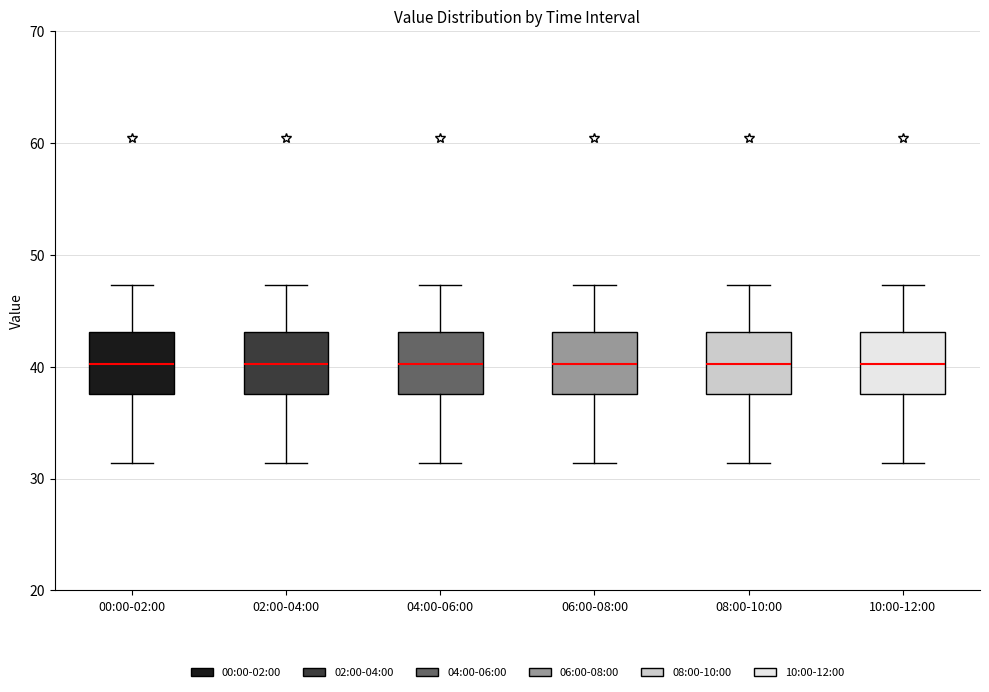

Reading left to right, read every box against the y-axis: the position of its median line, the range the box covers, and the ends of its whiskers. The values are not printed on the chart, so give them approximately, as read against the axis.

00:00-02:00: median 40, box 38 to 43, whiskers 31 to 47
02:00-04:00: median 40, box 38 to 43, whiskers 31 to 47
04:00-06:00: median 40, box 38 to 43, whiskers 31 to 47
06:00-08:00: median 40, box 38 to 43, whiskers 31 to 47
08:00-10:00: median 40, box 38 to 43, whiskers 31 to 47
10:00-12:00: median 40, box 38 to 43, whiskers 31 to 47